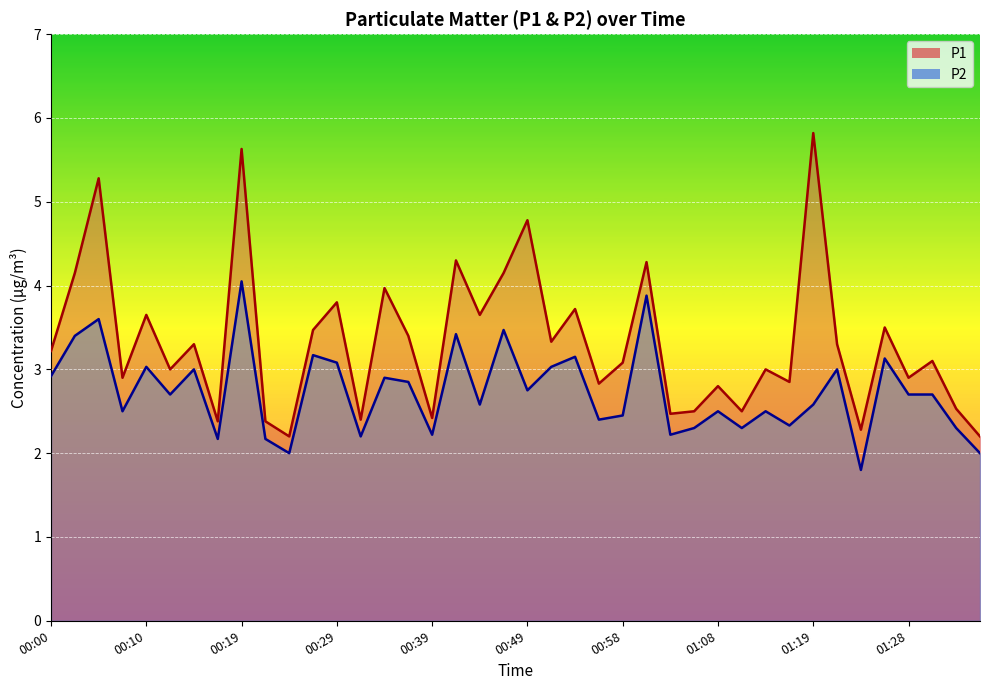

Rank the categories by P2 value from highest to lowest.

00:19, 01:01, 00:05, 00:46, 00:41, 00:02, 00:27, 00:54, 01:26, 00:29, 00:10, 00:51, 00:15, 01:21, 00:00, 00:34, 00:36, 00:49, 00:12, 01:28, 01:31, 00:44, 01:19, 00:07, 01:08, 01:13, 00:58, 00:56, 01:16, 01:06, 01:11, 01:33, 00:39, 01:03, 00:32, 00:17, 00:22, 00:24, 01:36, 01:23